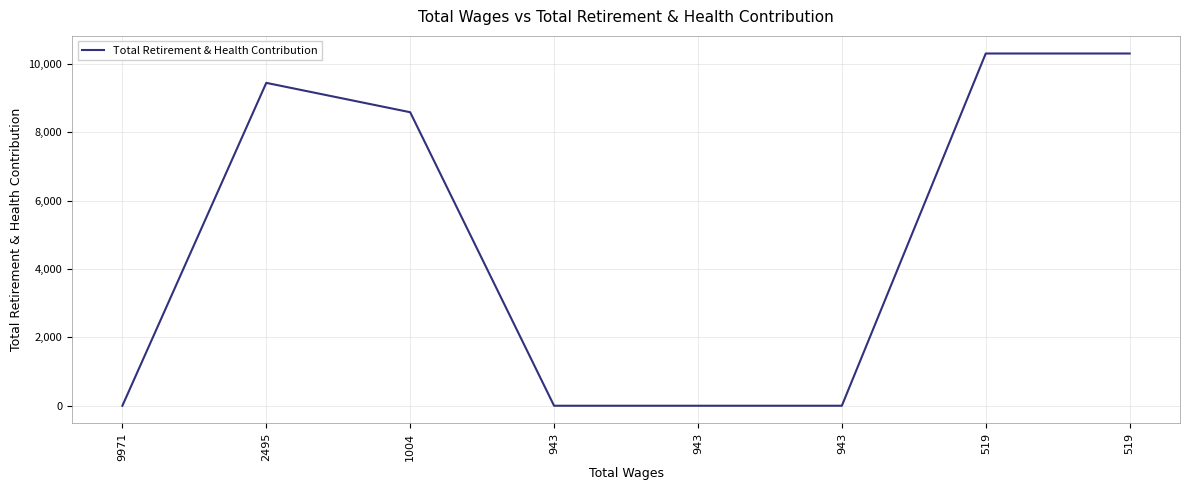

List the labels in order of value, smallest first.

9971, 943, 943, 943, 1004, 2495, 519, 519